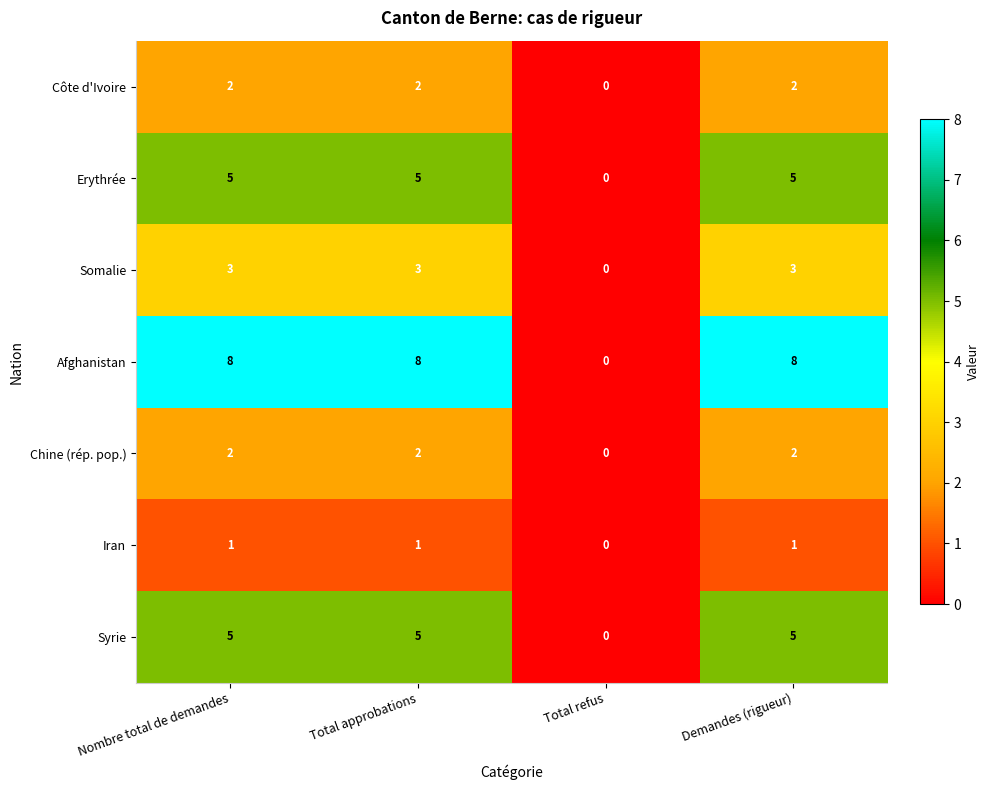

Which series has the largest total across all categories?

Afghanistan